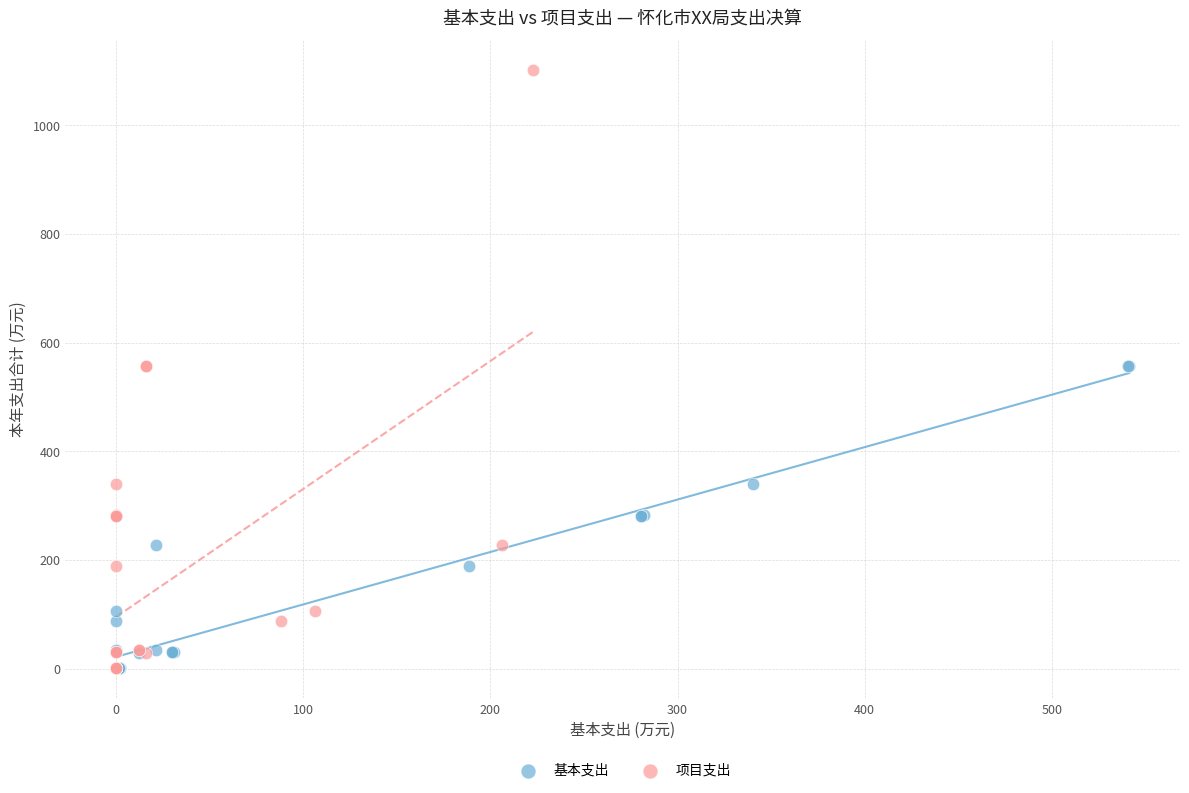

Which series has the widest spread of Y values?

项目支出